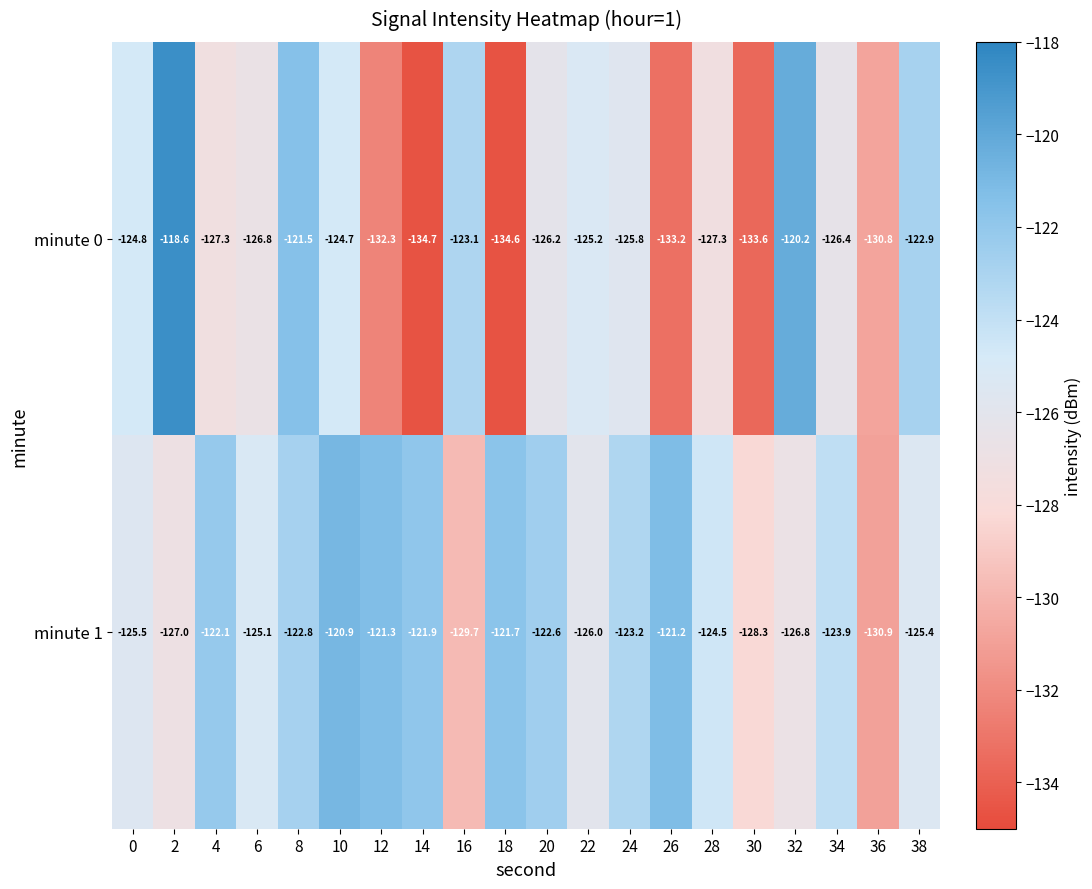

Which series has the widest spread of values?

minute 0